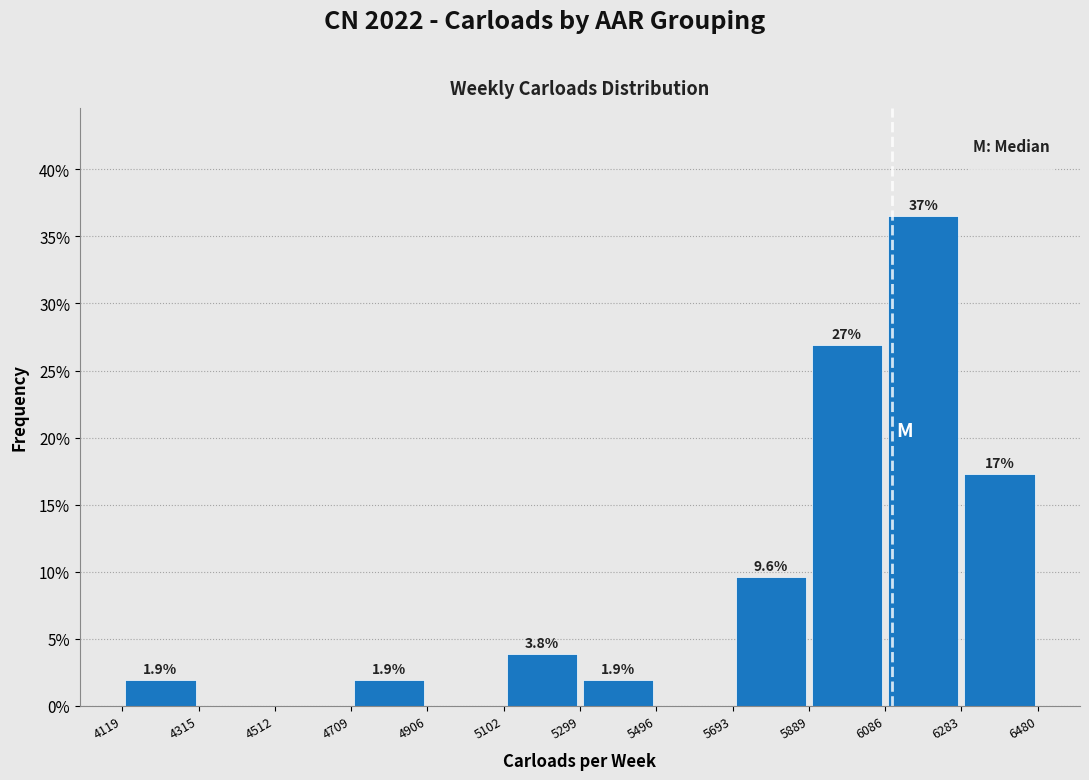

Which range on the x-axis has the tallest bar?

6086 to 6283